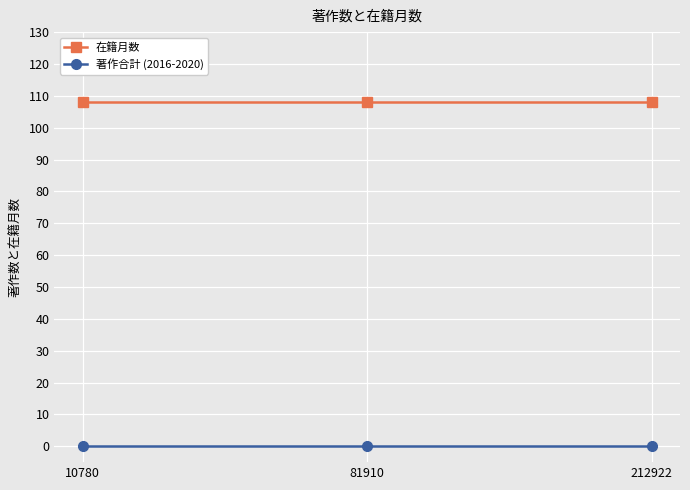

What is the total value across all series at 212922?

108